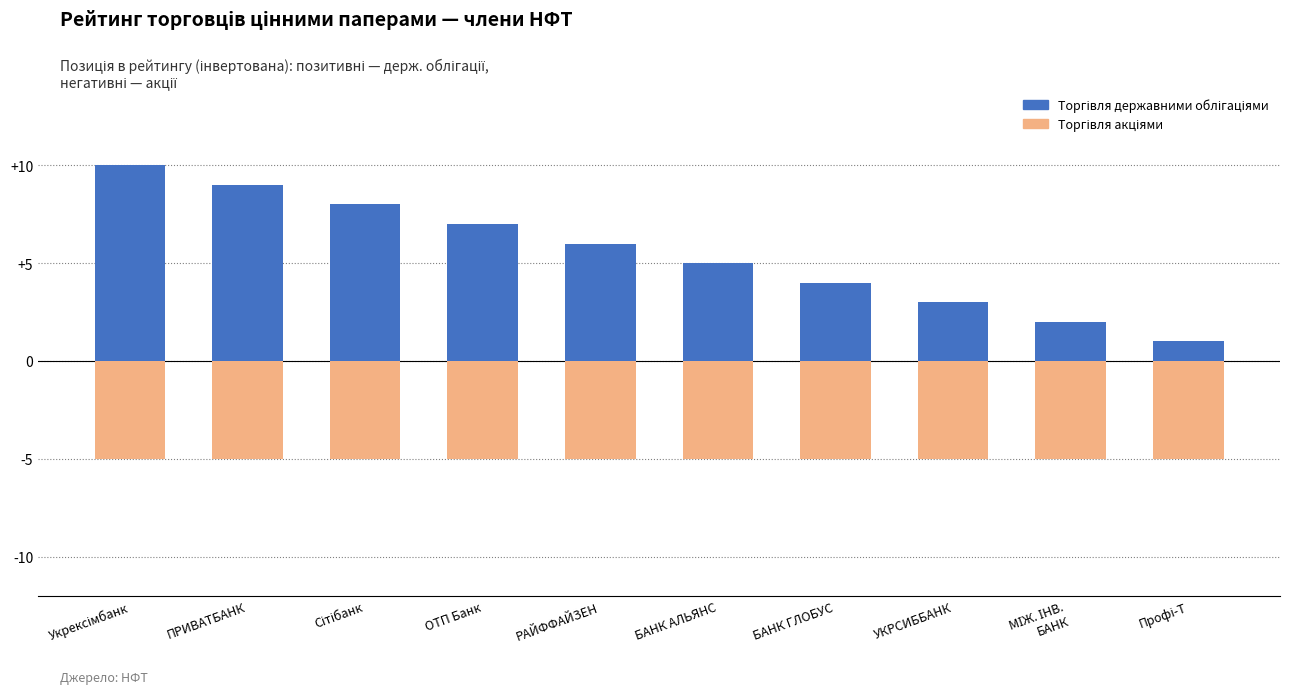

Does the chart contain any negative values?

Yes